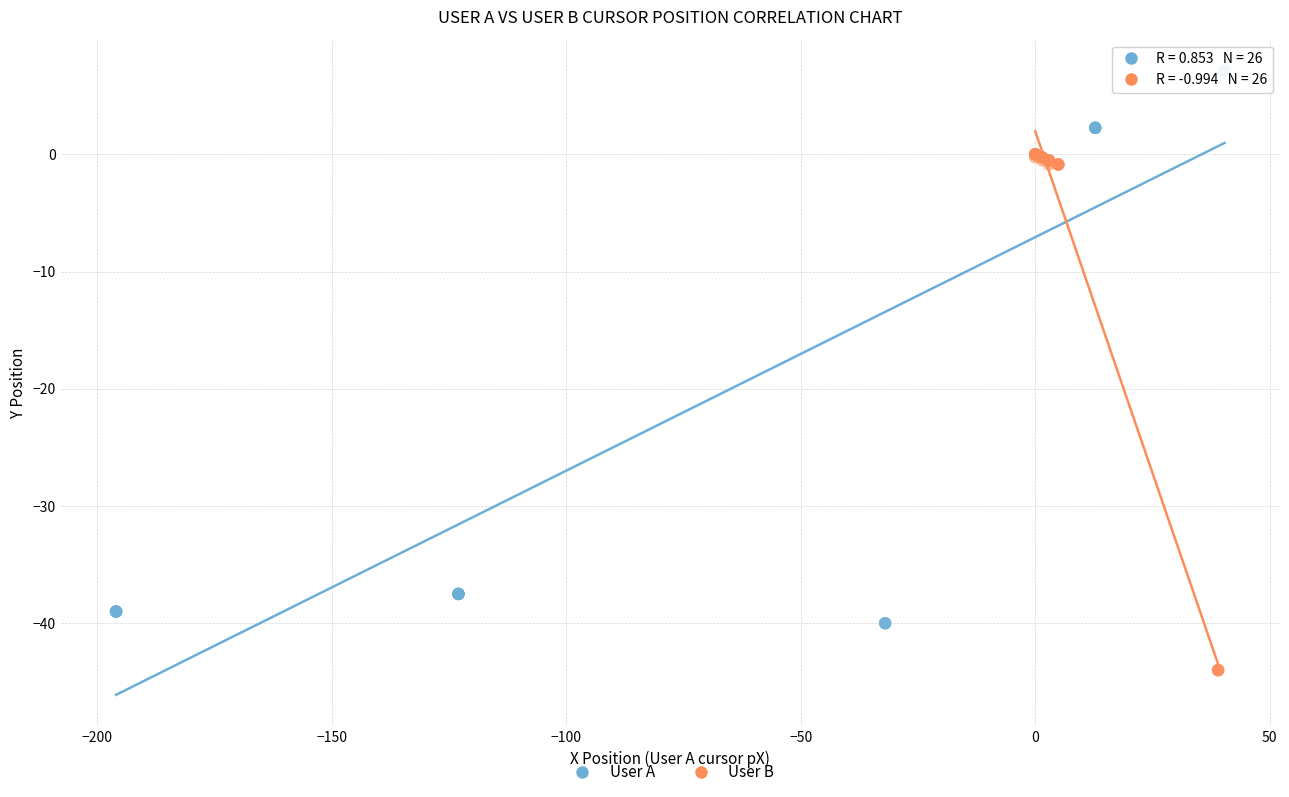

Which series reaches the minimum Y coordinate?

User B